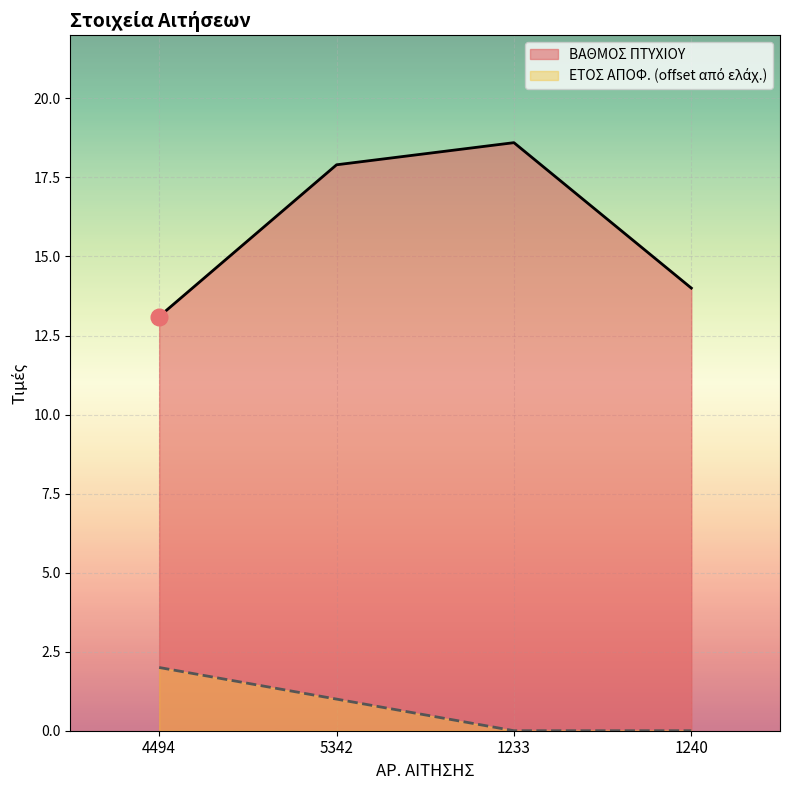

What is the difference between the maximum and minimum values in the ΒΑΘΜΟΣ ΠΤΥΧΙΟΥ series?

5.5